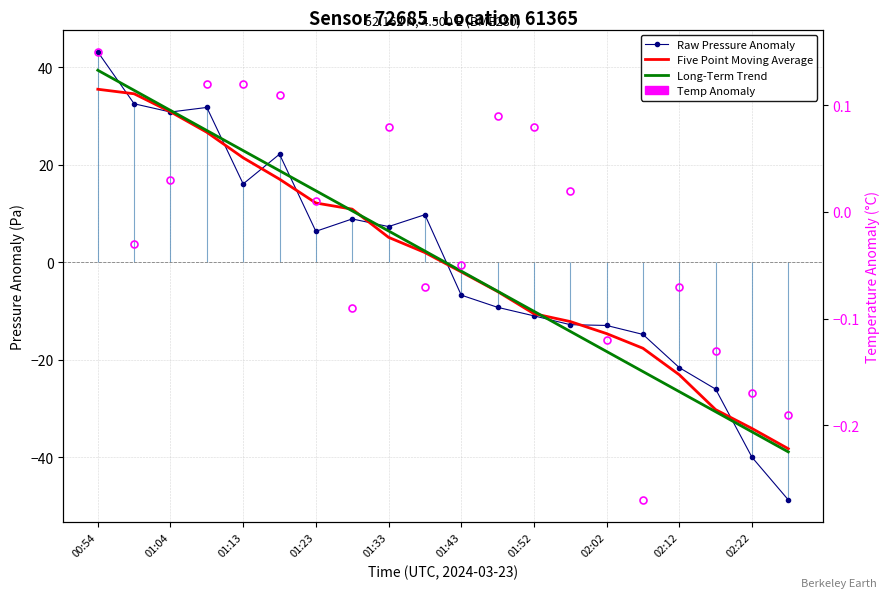

Which series ends up on top after the final intersection of Temp Anomaly and Raw Pressure Anomaly?

Temp Anomaly